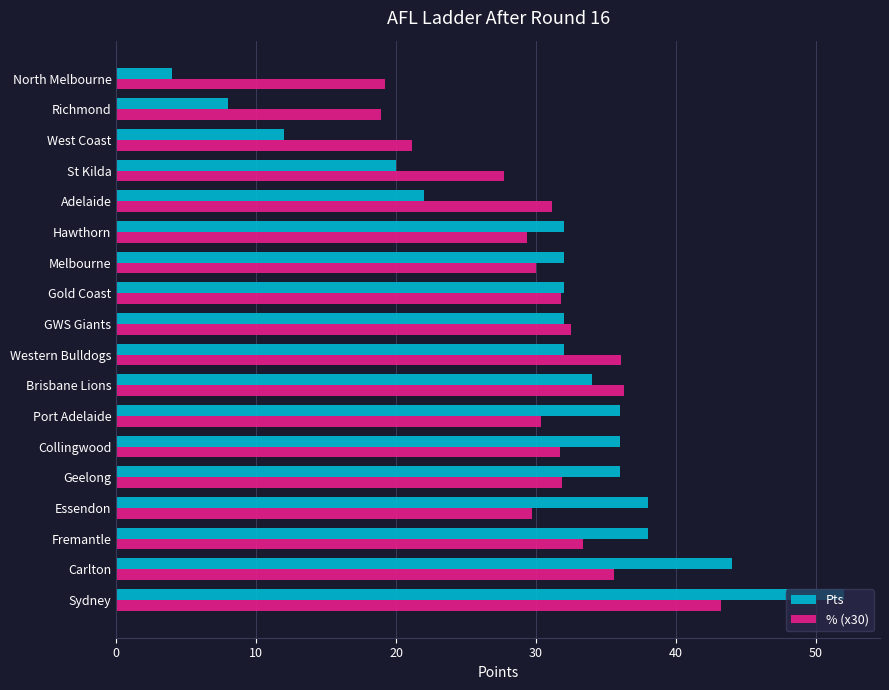

List the series in order of their overall mean, highest first.

% (x30), Pts